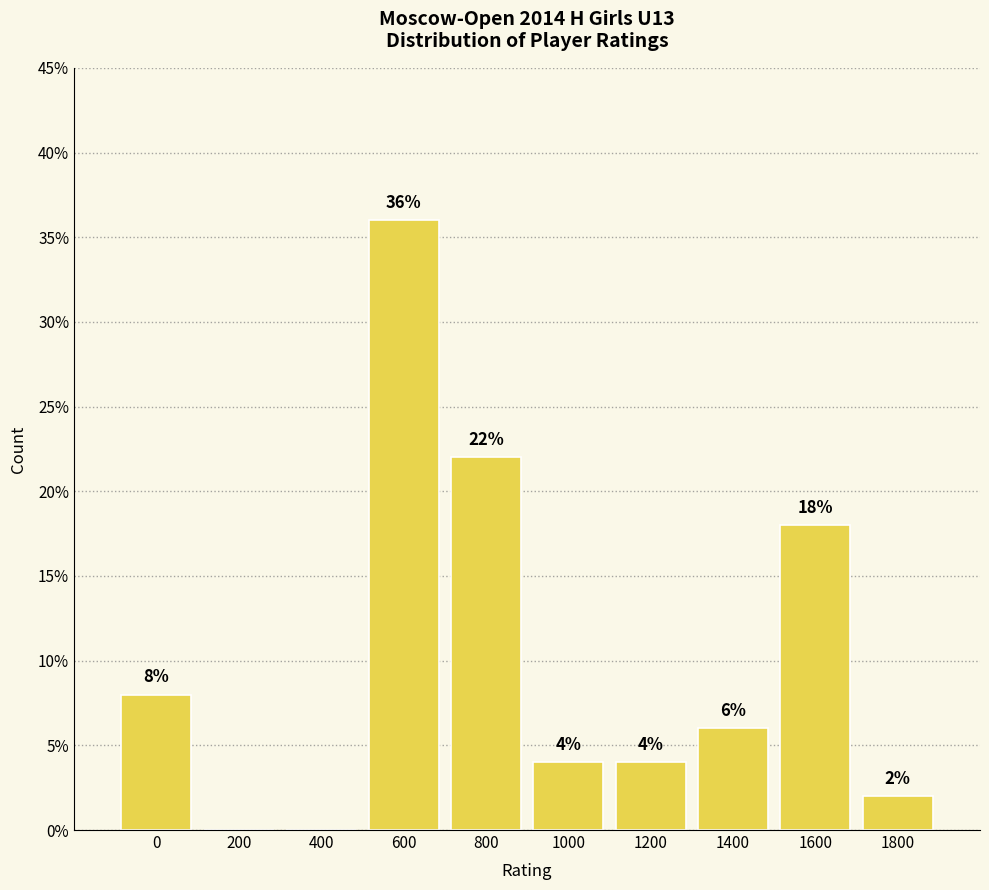

Reading left to right, list all the values displayed in this chart.

0=8	200=0	400=0	600=36	800=22	1000=4	1200=4	1400=6	1600=18	1800=2